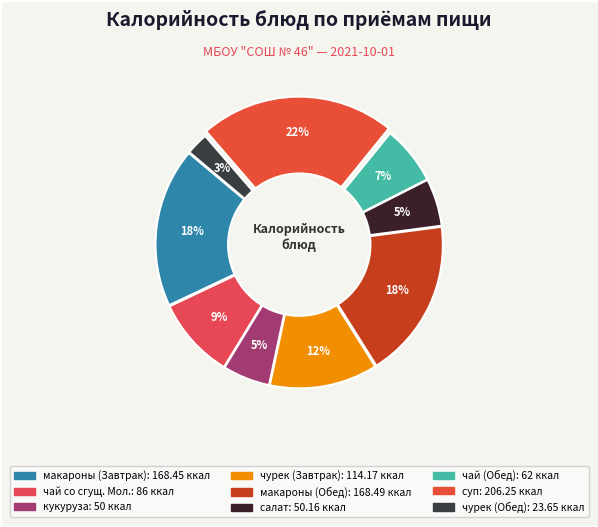

What is the ratio of the value at макароны (Обед) to the value at суп?

0.8